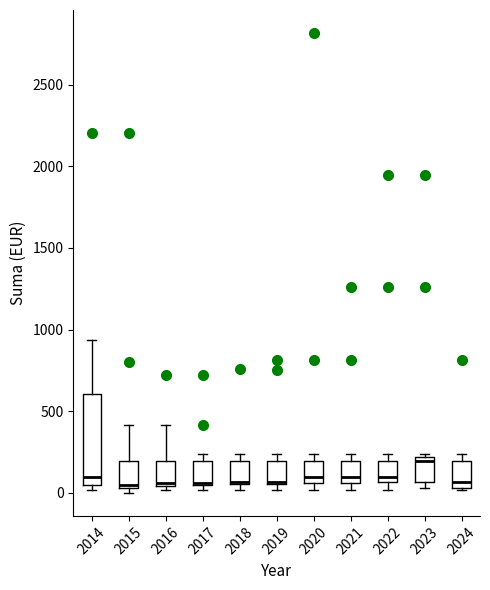

Reading left to right, transcribe this box plot: for each box, give where its median line is, the range the box spans, and where its two whiskers end, as read against the y-axis. The values are not printed on the chart, so give them approximately, as read against the axis.

2014: median 100, box 50 to 600, whiskers 0 to 950
2015: median 50 (just above the box's lower edge), box 50 to 200, whiskers 0 to 400
2016: median 50 (just above the box's lower edge), box 50 to 200, whiskers 0 to 400
2017: median 50, box 50 to 200, whiskers 0 to 250
2018: median 50 (drawn on the box's lower edge), box 50 to 200, whiskers 0 to 250
2019: median 50 (drawn on the box's lower edge), box 50 to 200, whiskers 0 to 250
2020: median 100, box 50 to 200, whiskers 0 to 250
2021: median 100, box 50 to 200, whiskers 0 to 250
2022: median 100, box 50 to 200, whiskers 0 to 250
2023: median 200 (just below the box's upper edge), box 50 to 200, whiskers 50 (just below the box's lower edge) to 250
2024: median 50 (just above the box's lower edge), box 50 to 200, whiskers 0 to 250